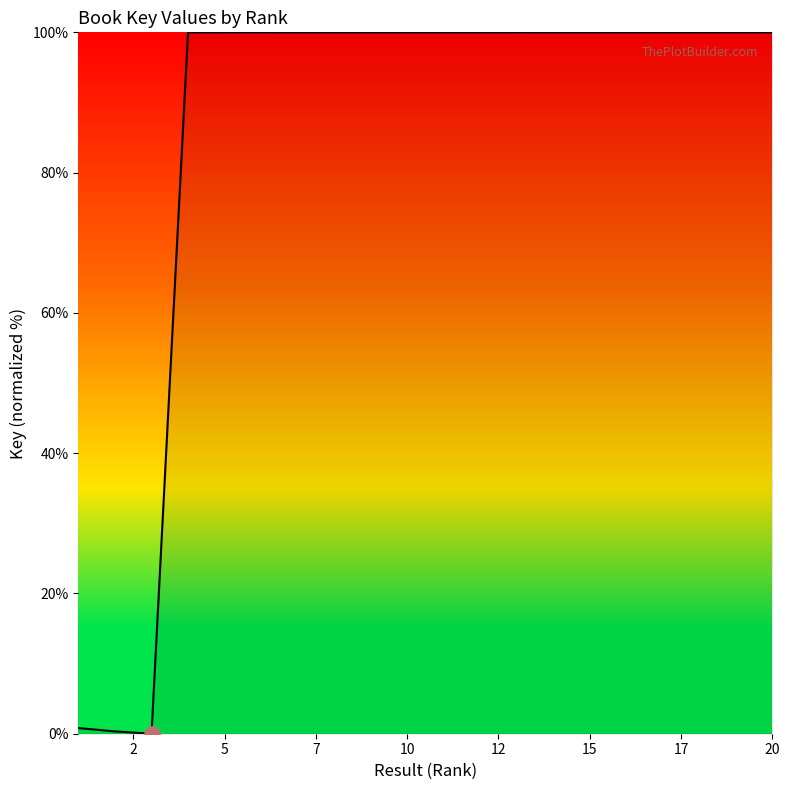

What is the maximum value shown in the chart?

100.0